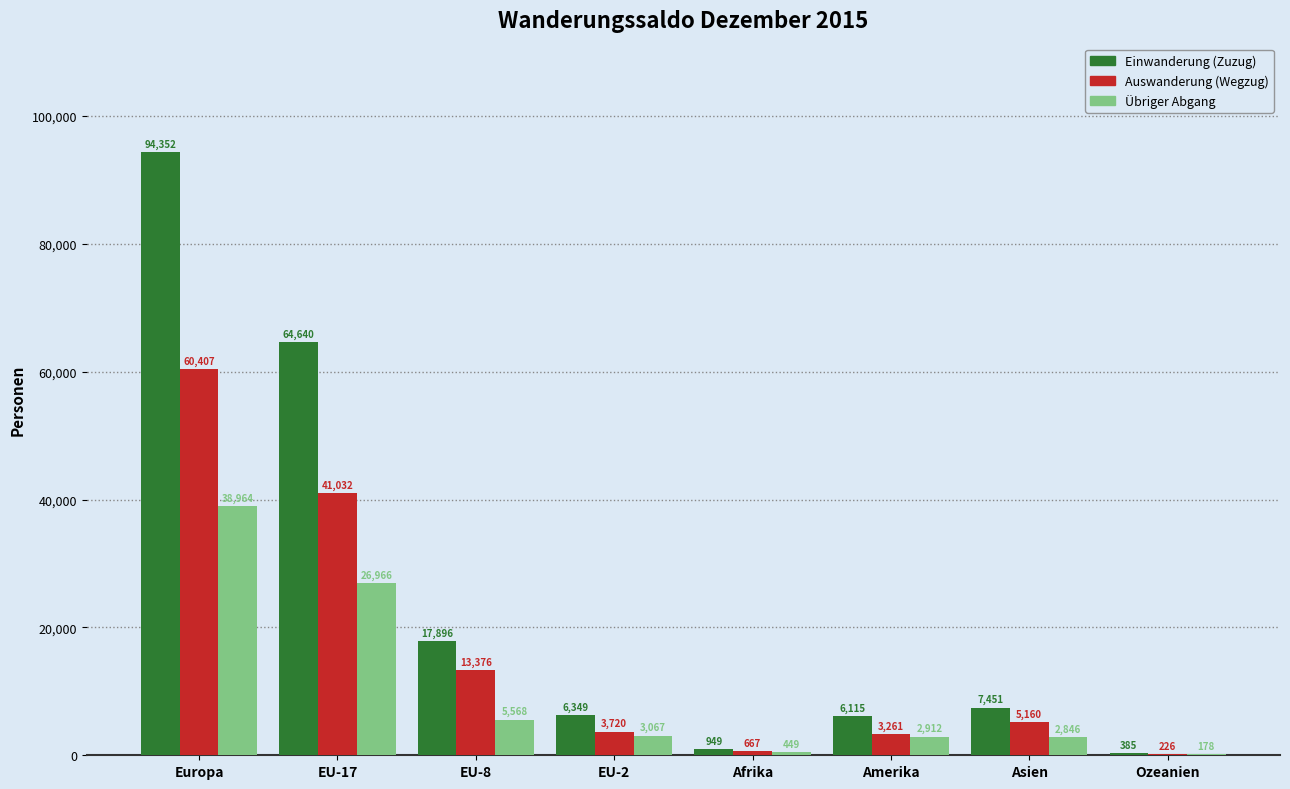

Where is Einwanderung (Zuzug) nearest to the value 47368?

EU-17